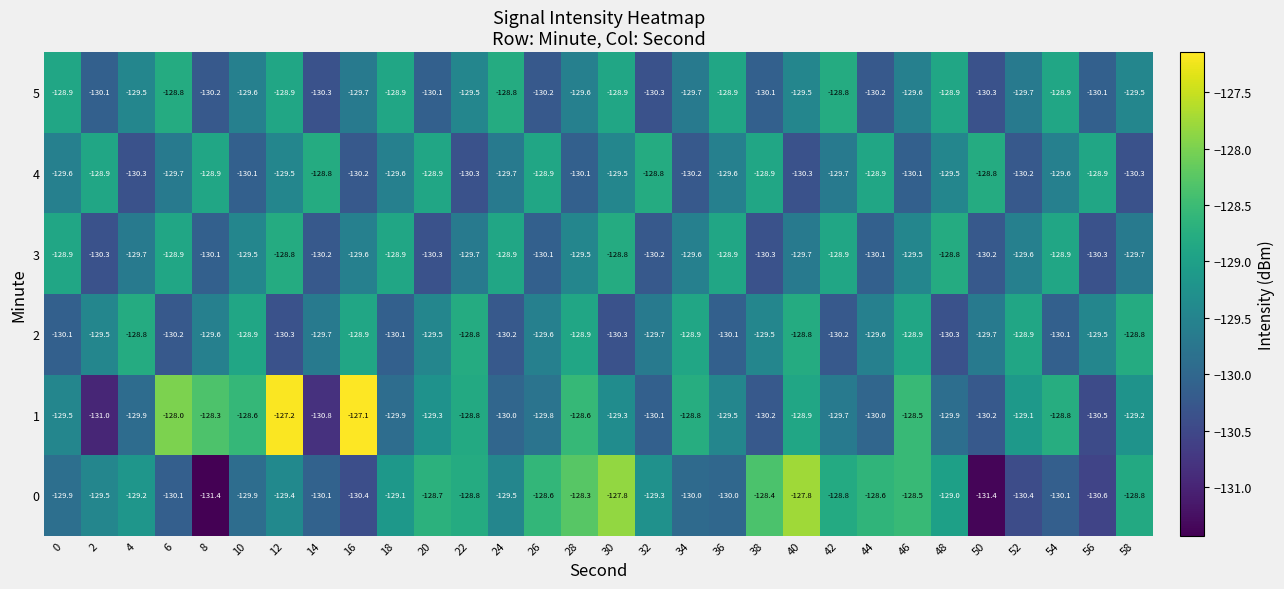

Which series has the largest total across all categories?

1